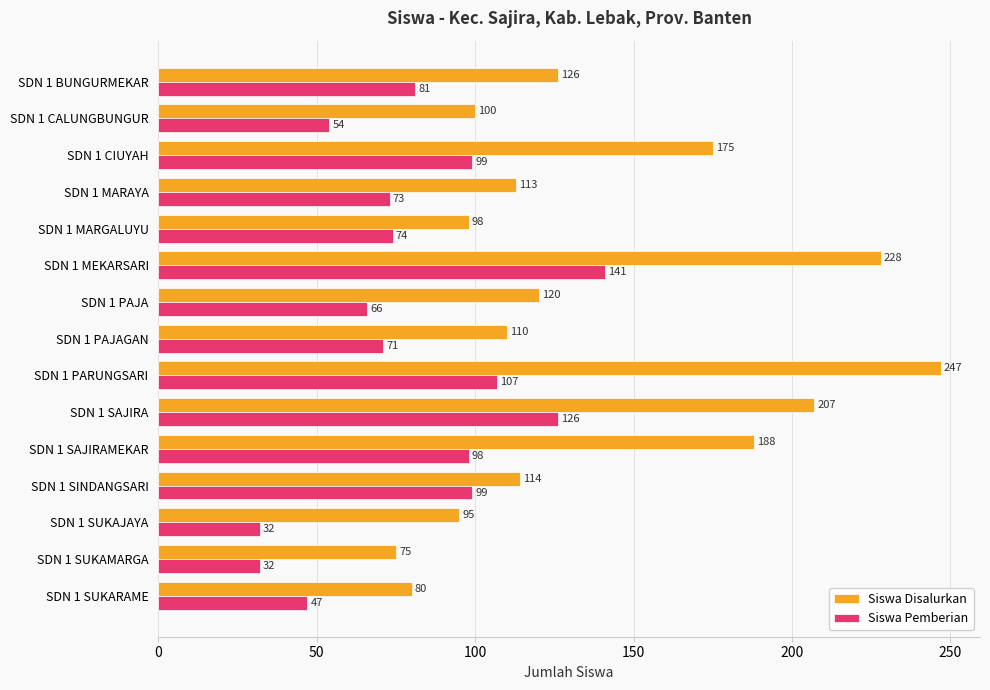

What is the difference between the second highest and minimum values in the Siswa Pemberian series?

94